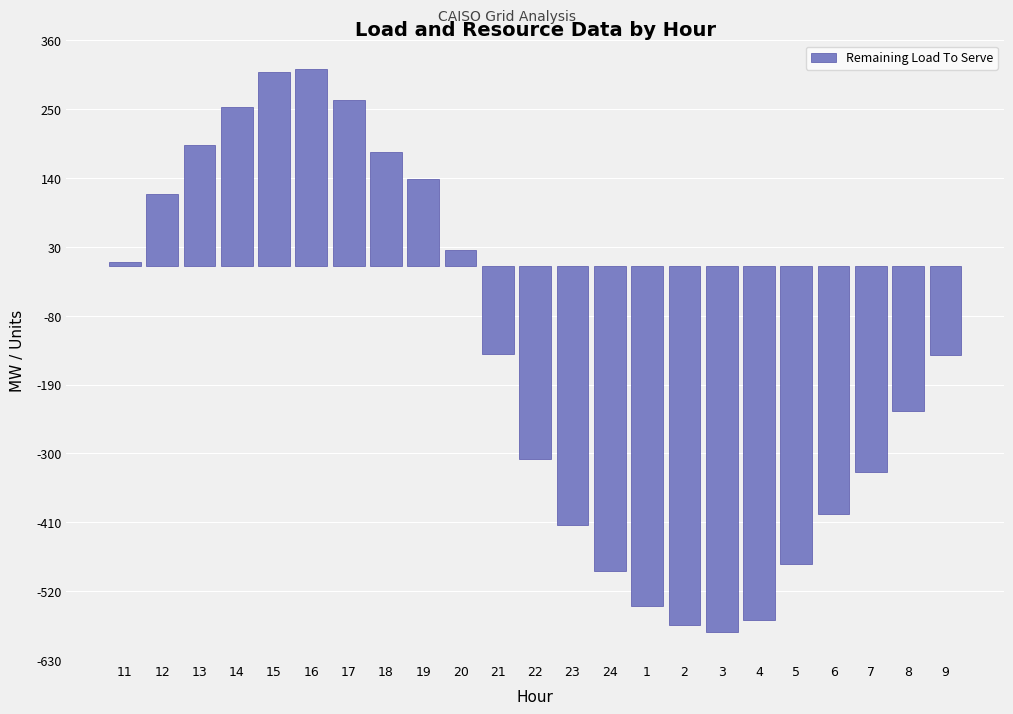

What is the difference between the values at 6 and 14?

650.3